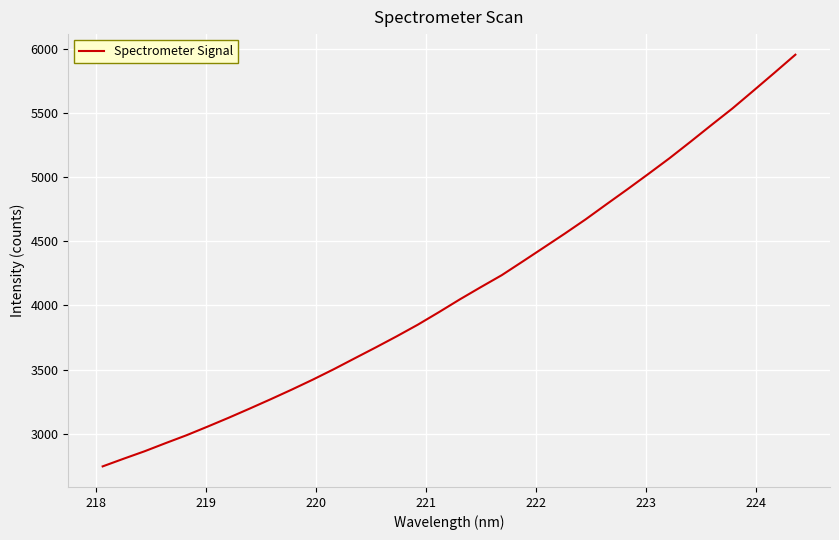

Does the chart have visible grid lines?

Yes